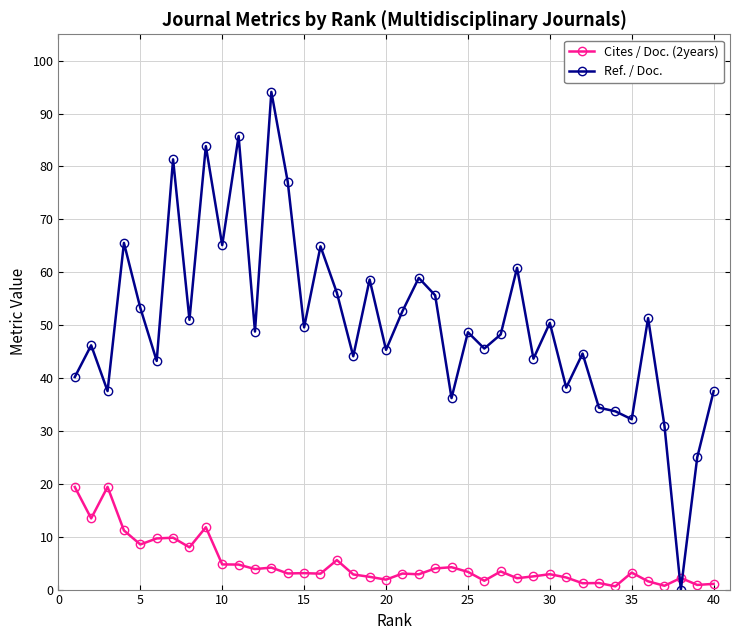

Does the chart display data point markers on the line(s)?

Yes